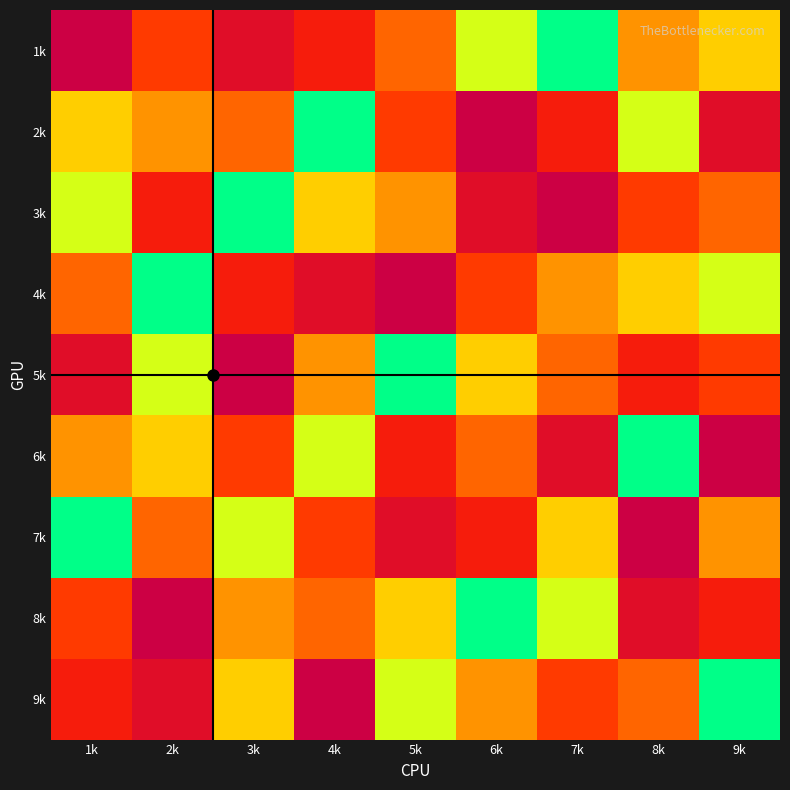

What is the total value across all series at 3k?

45